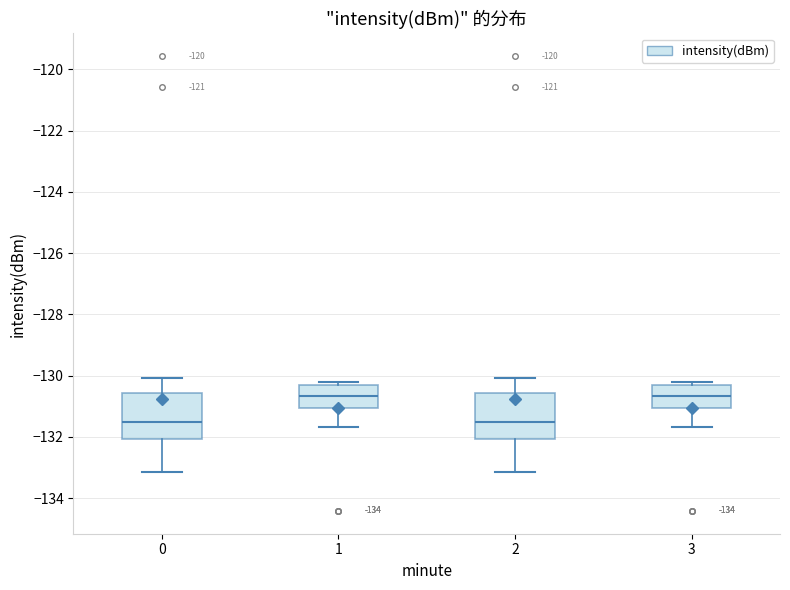

Where is the lower edge of the box at x = 3 on the y-axis? The values are not printed on the chart, so give them approximately, as read against the axis.

-131.0